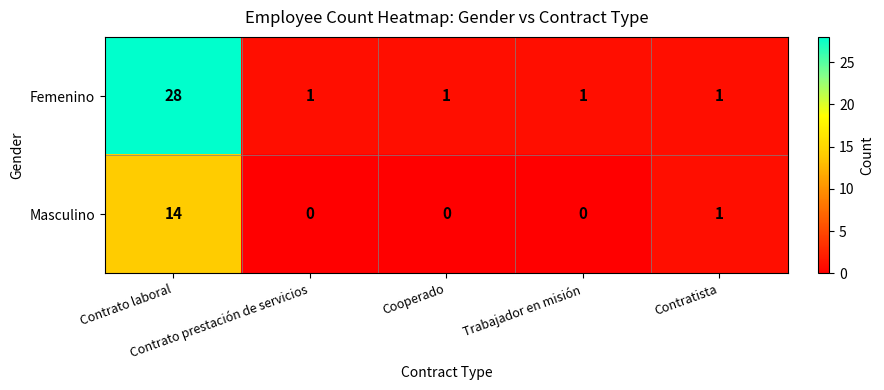

Which series has the largest total across all categories?

Femenino